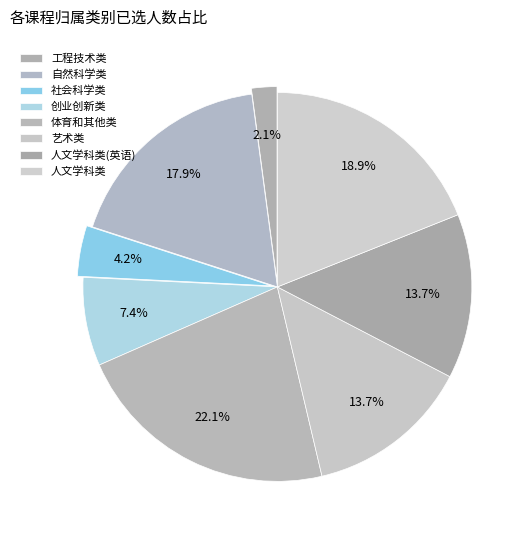

How many slices are in this pie chart?

8